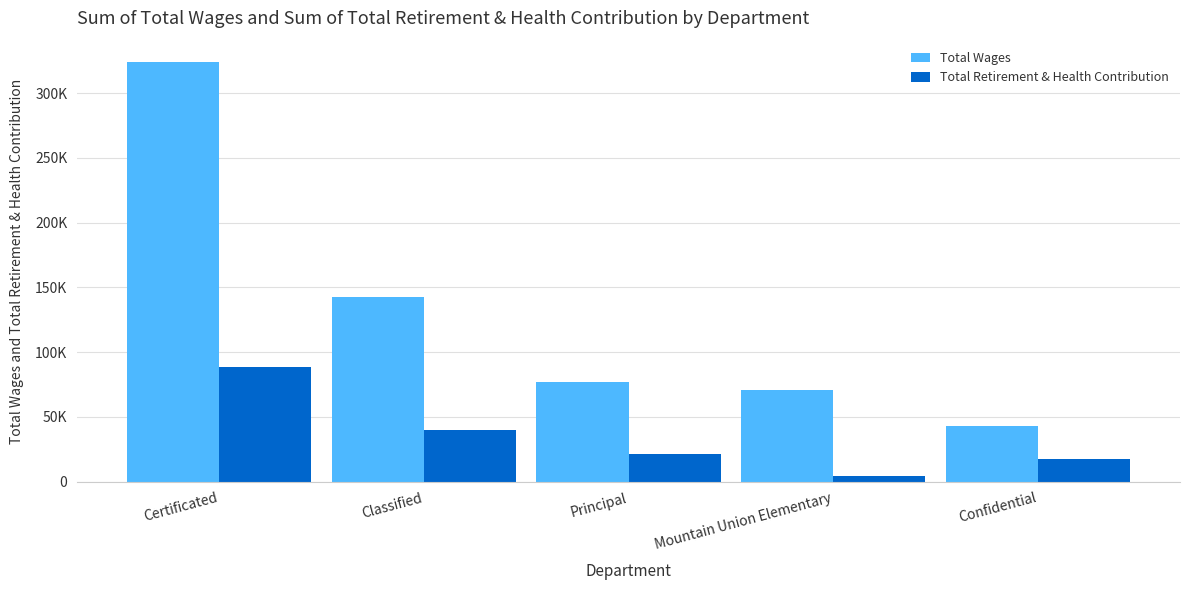

Does the chart contain any negative values?

No